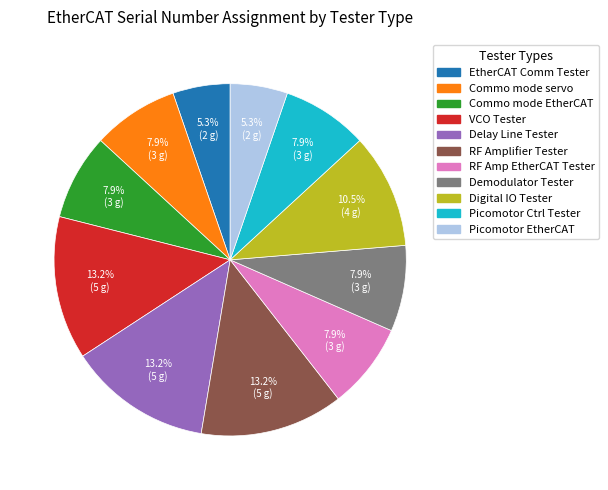

Does any single category account for the majority?

No